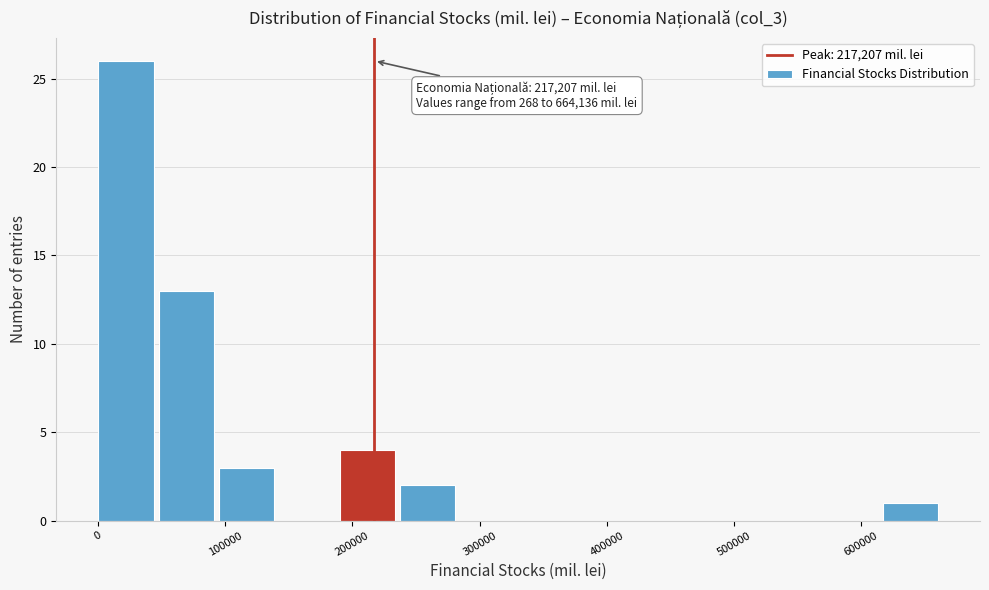

Over which range of the x-axis is the bar tallest?

0 to 50000